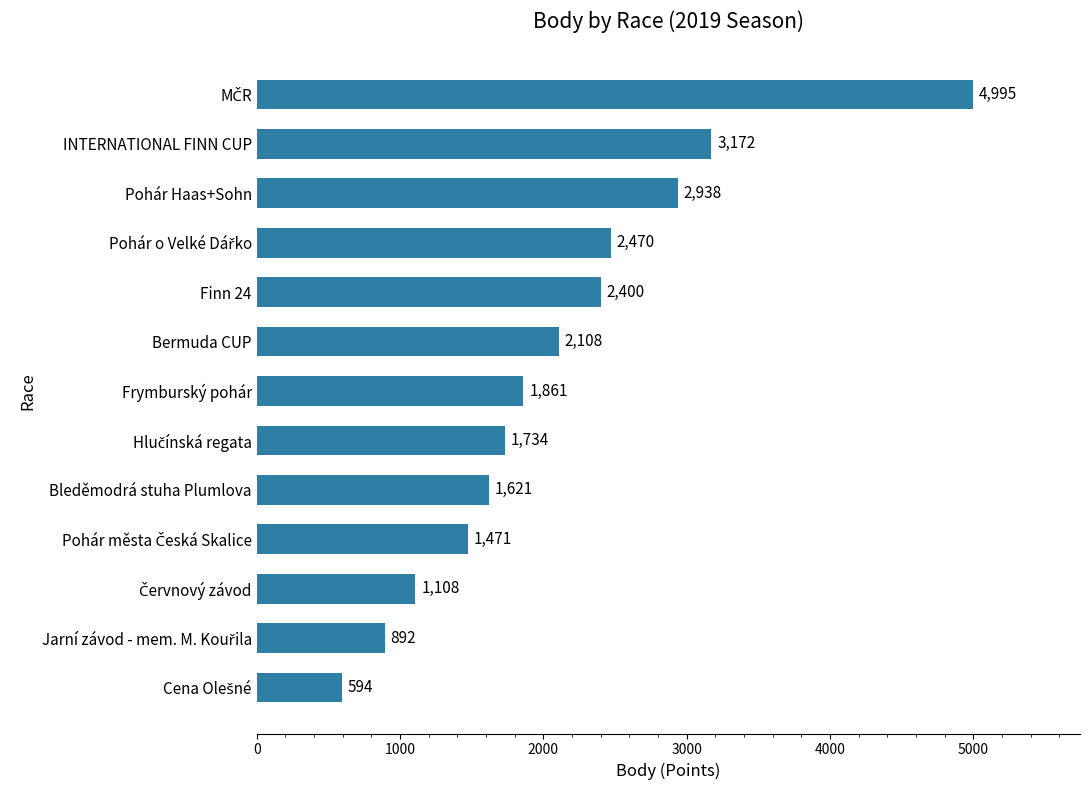

What position from the bottom is Bermuda CUP?

8